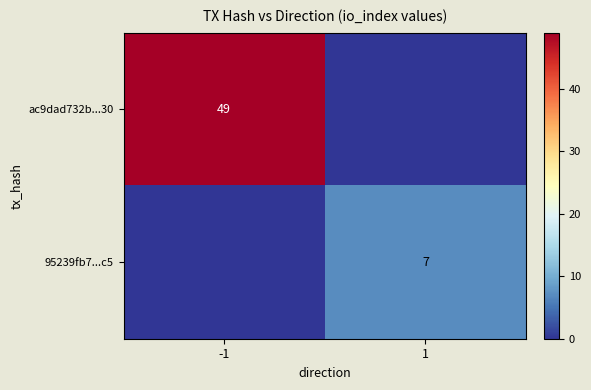

Which has a higher value, 1 or -1?

-1